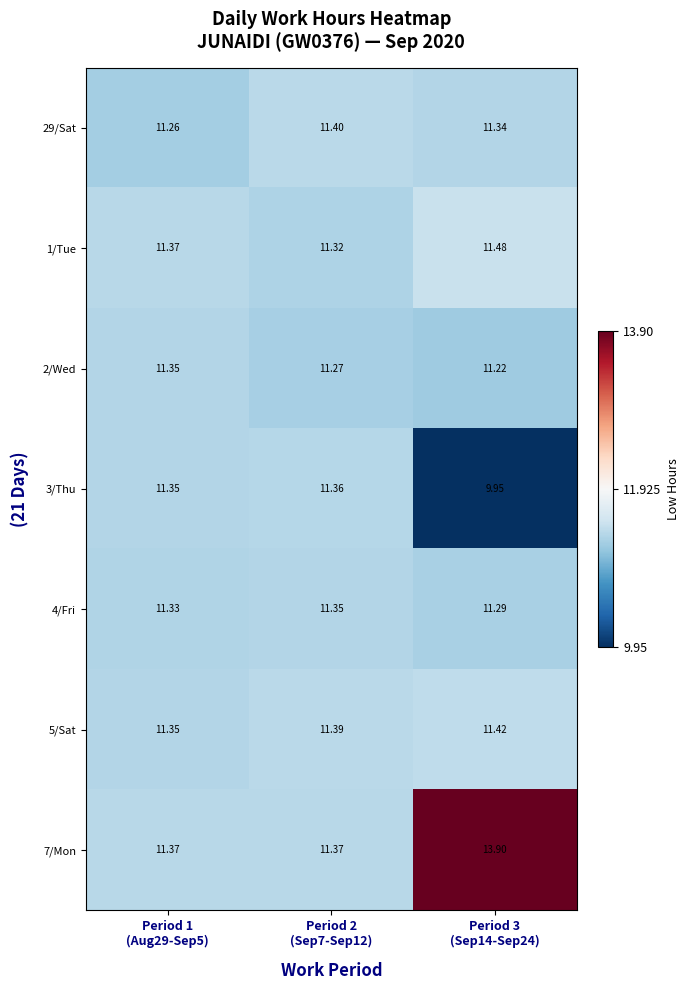

Count the number of categories in the chart.

3